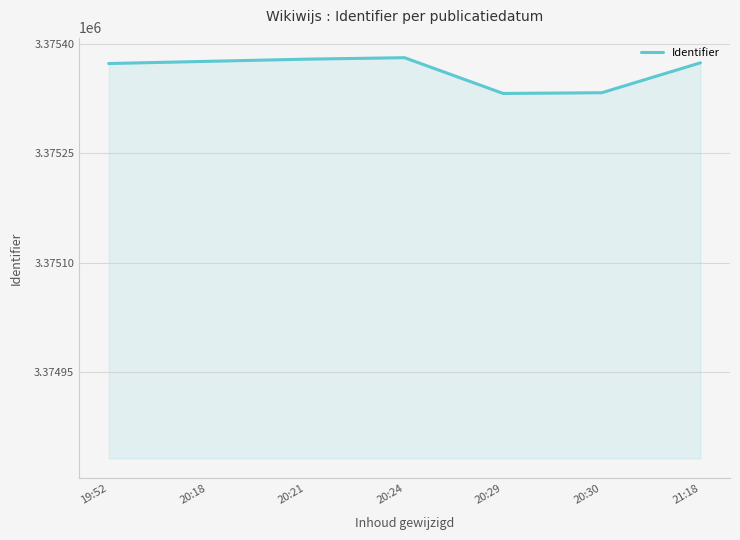

How many lines are shown in the chart?

1